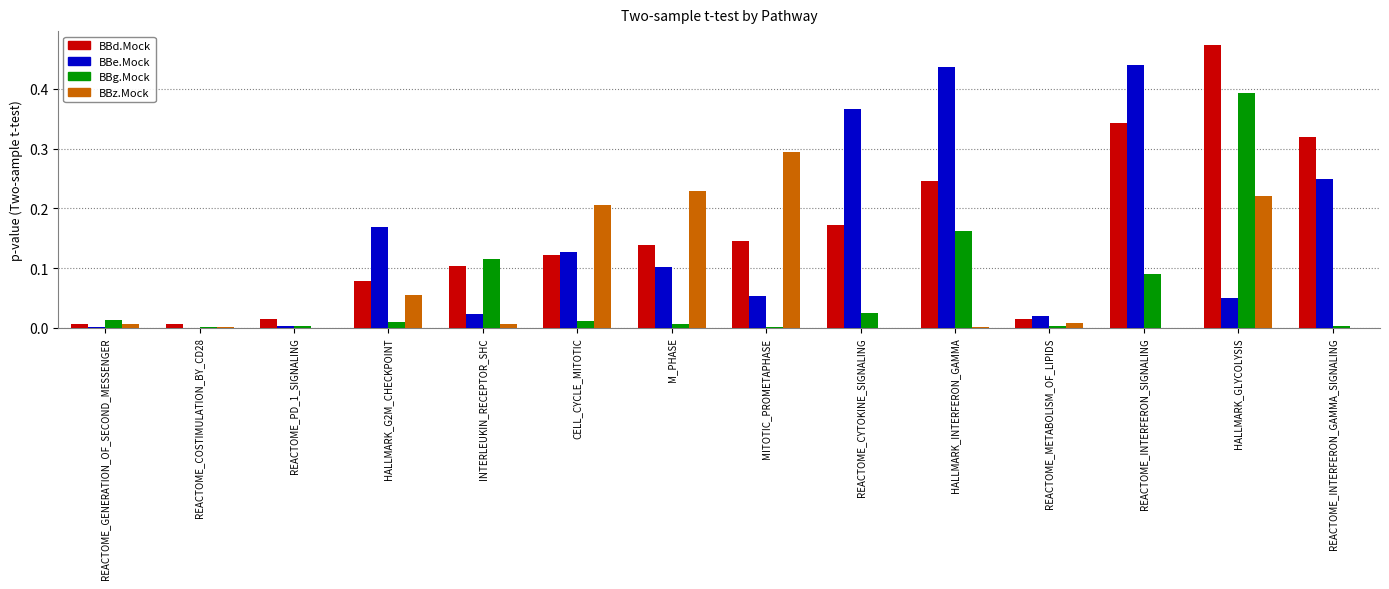

What is the sum of all BBz.Mock values?

1.0